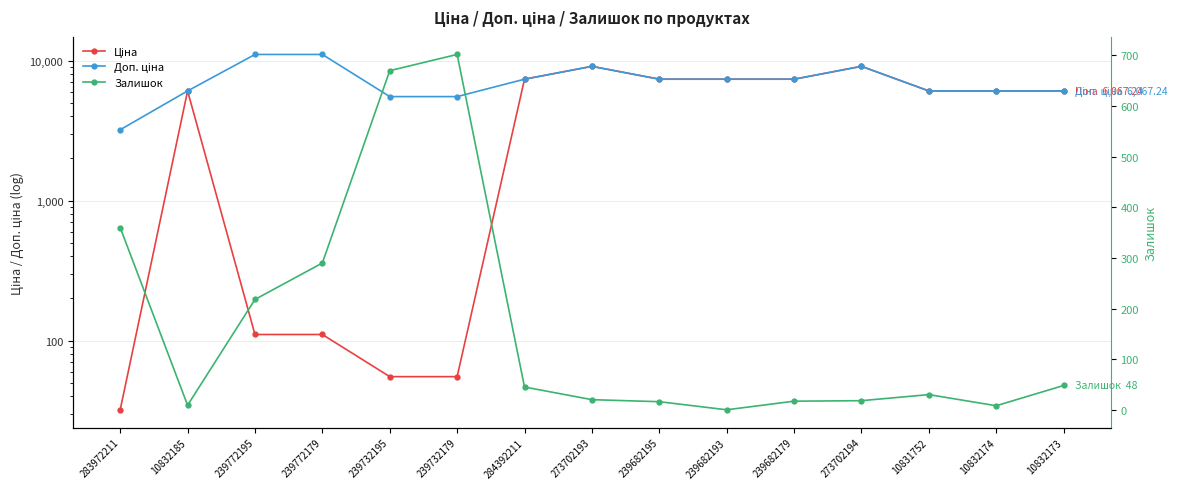

List the labels in order of Доп. ціна value, largest first.

239772195, 239772179, 273702193, 273702194, 284392211, 239682195, 239682193, 239682179, 10832185, 10831752, 10832174, 10832173, 239732195, 239732179, 283972211